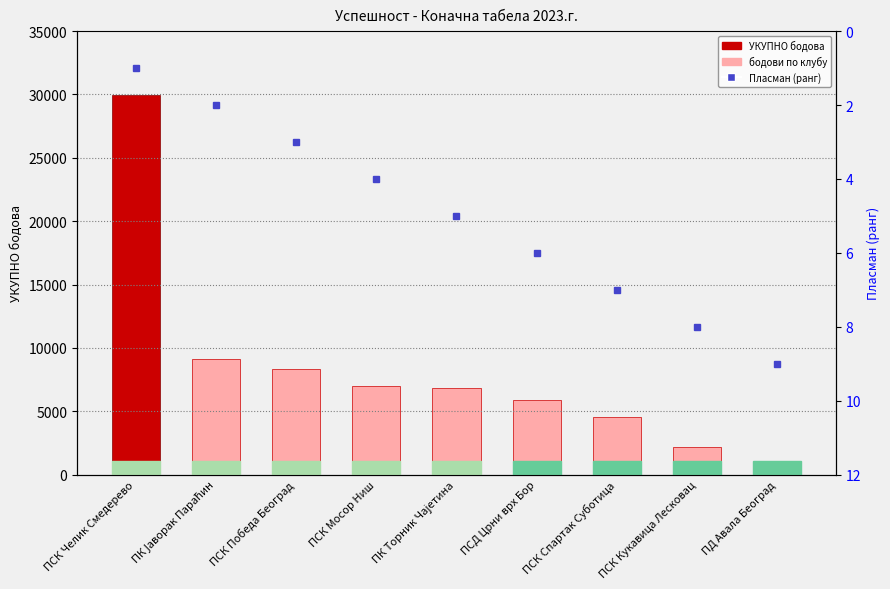

Reading left to right, extract all data points from this chart.

УКУПНО бодова: ПСК Челик Смедерево=29973.5	ПК Јаворак Параћин=9092.1	ПСК Победа Београд=8301.6	ПСК Мосор Ниш=6966.2	ПК Торник Чајетина=6800.9	ПСД Црни врх Бор=5857.8	ПСК Спартак Суботица=4522.4	ПСК Кукавица Лесковац=2141.6	ПД Авала Београд=1005.0
Пласман: ПСК Челик Смедерево=1.0	ПК Јаворак Параћин=2.0	ПСК Победа Београд=3.0	ПСК Мосор Ниш=4.0	ПК Торник Чајетина=5.0	ПСД Црни врх Бор=6.0	ПСК Спартак Суботица=7.0	ПСК Кукавица Лесковац=8.0	ПД Авала Београд=9.0